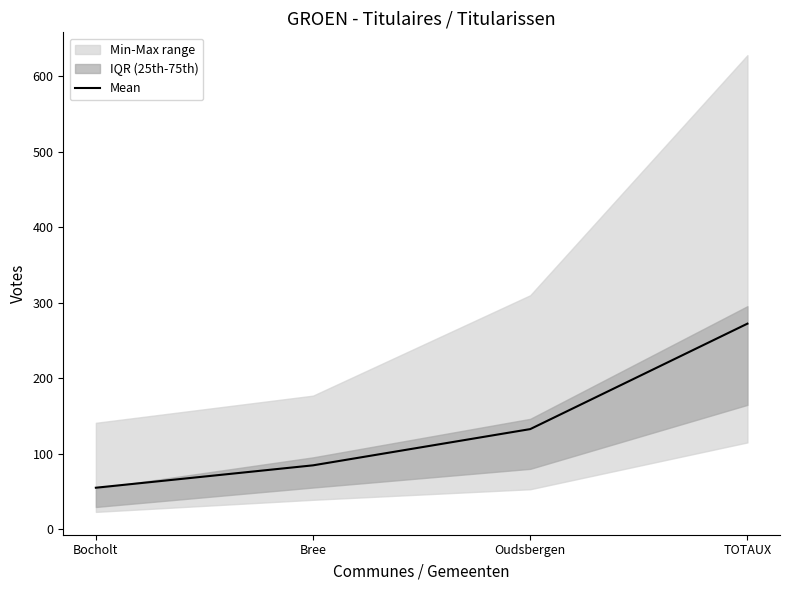

What is the average value?

136.2